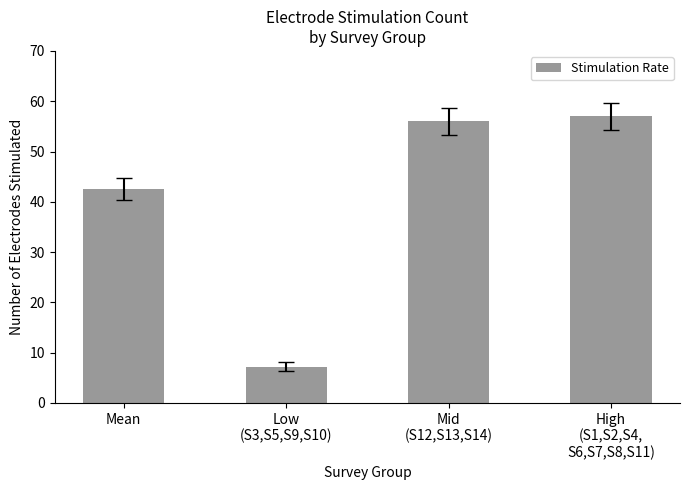

What is the maximum value shown in the chart?

57.0